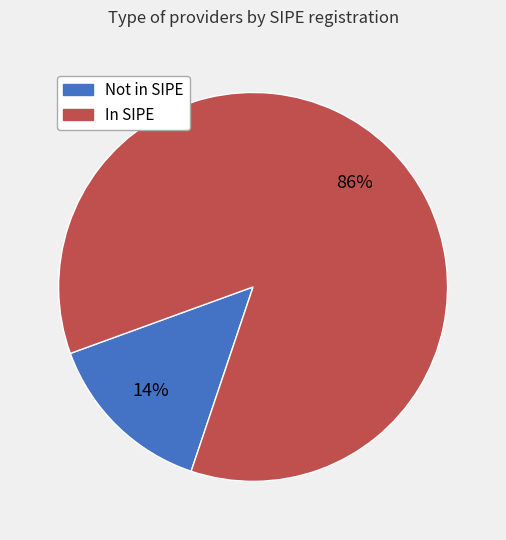

Is there a majority slice in this chart?

Yes